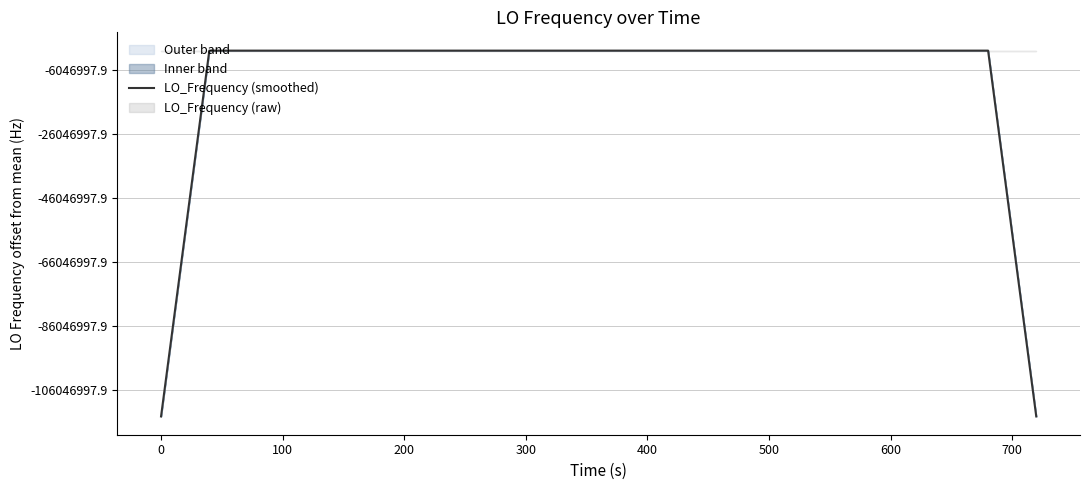

Does the chart have visible grid lines?

Yes